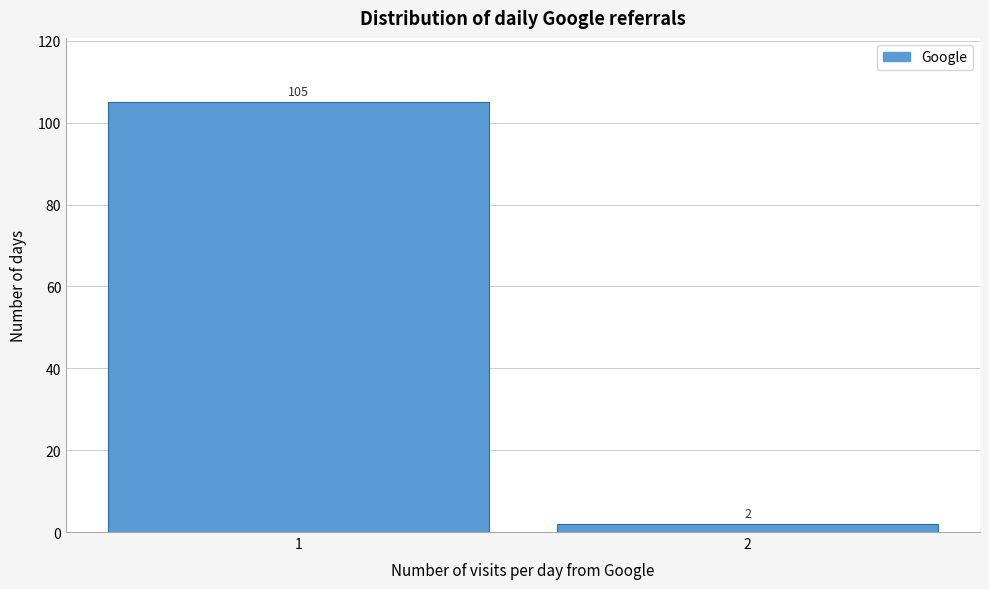

Reading right to left, what are all the values shown in this chart?

2	105